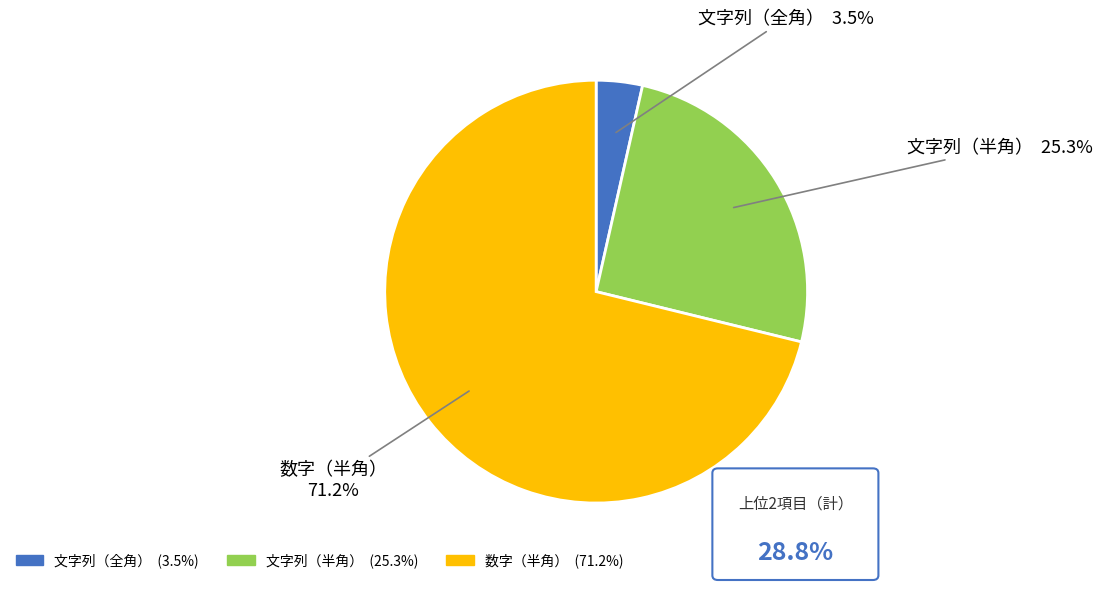

Approximately how many times larger is the value at 文字列（半角） compared to 数字（半角）?

0.4